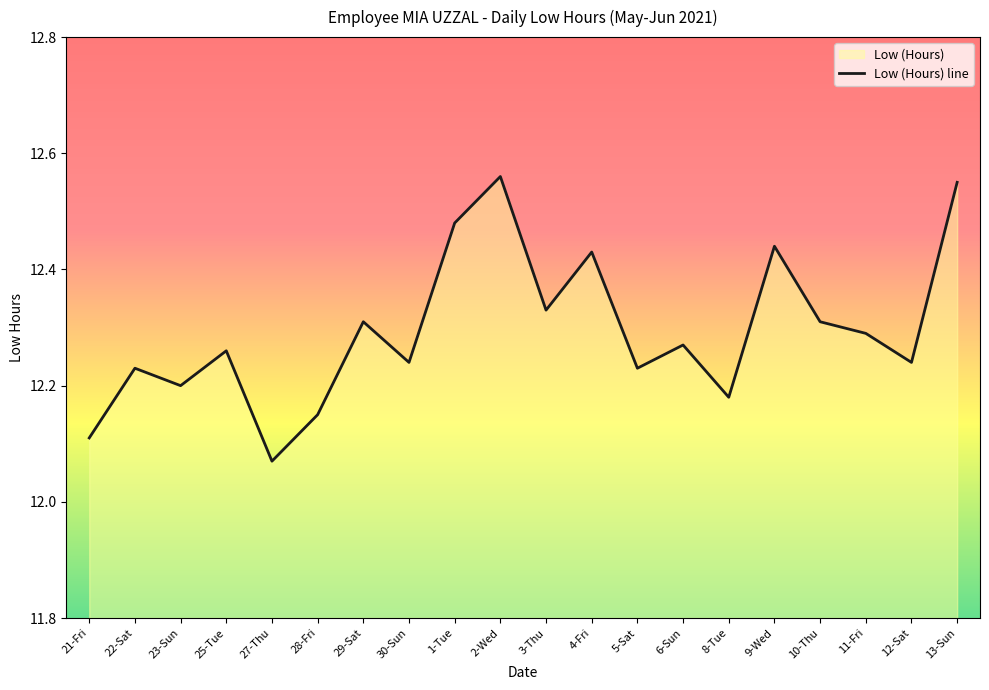

Is it true that the value at 30-Sun is 4.8?

False